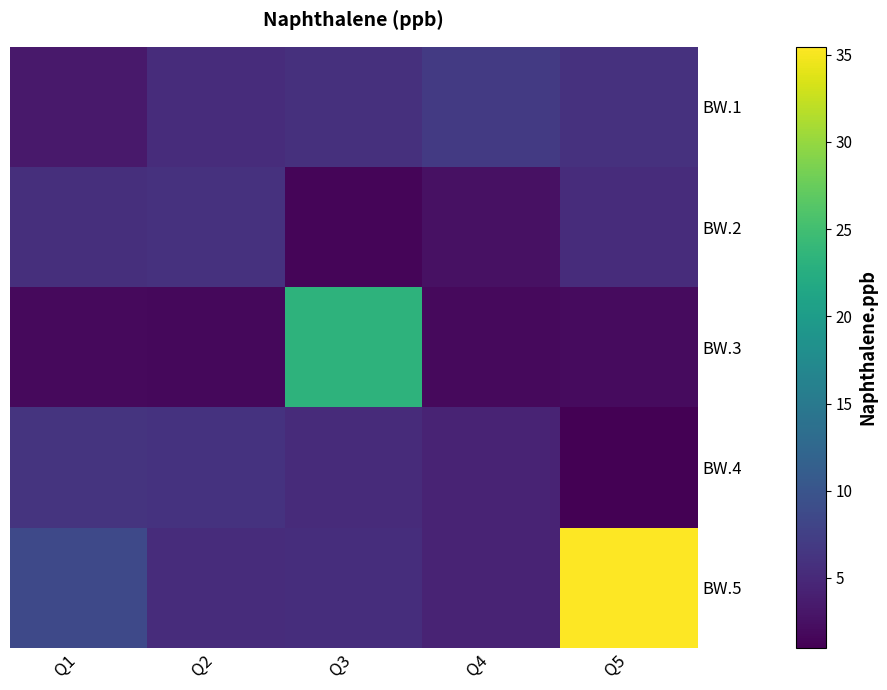

What is the minimum value shown in the chart?

1.0